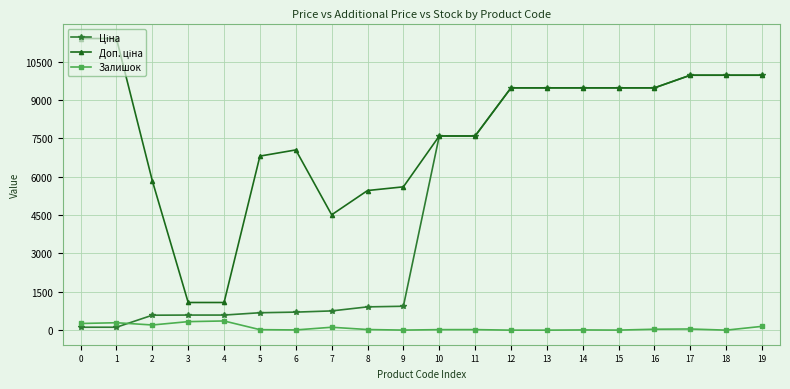

What is the maximum value shown in the chart?

11410.0